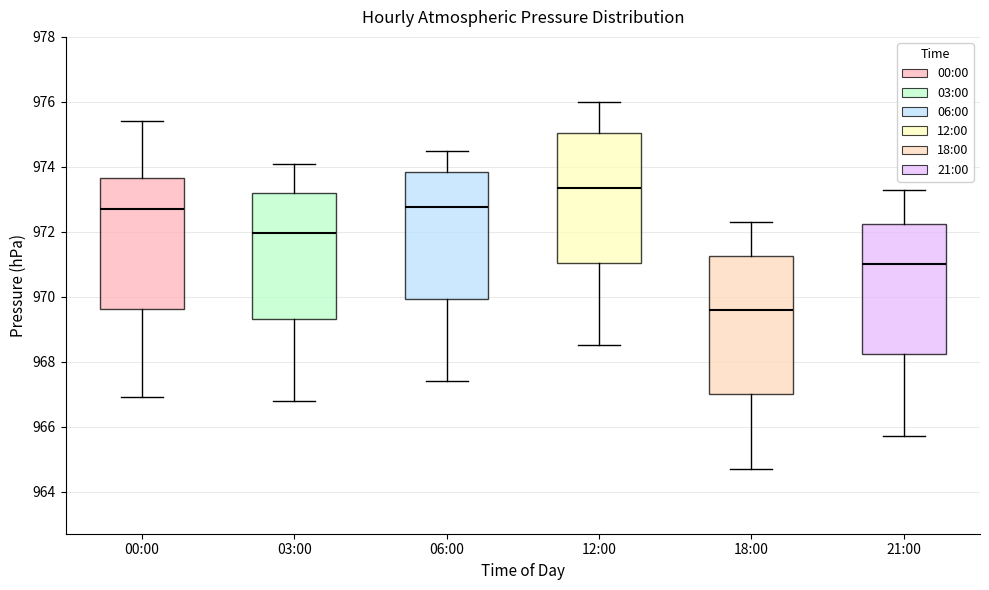

Reading left to right, read every box against the y-axis: the position of its median line, the range the box covers, and the ends of its whiskers. The values are not printed on the chart, so give them approximately, as read against the axis.

00:00: median 972.8, box 969.6 to 973.6, whiskers 967.0 to 975.4
03:00: median 972.0, box 969.4 to 973.2, whiskers 966.8 to 974.2
06:00: median 972.8, box 970.0 to 973.8, whiskers 967.4 to 974.6
12:00: median 973.4, box 971.0 to 975.0, whiskers 968.6 to 976.0
18:00: median 969.6, box 967.0 to 971.2, whiskers 964.8 to 972.4
21:00: median 971.0, box 968.2 to 972.2, whiskers 965.8 to 973.4